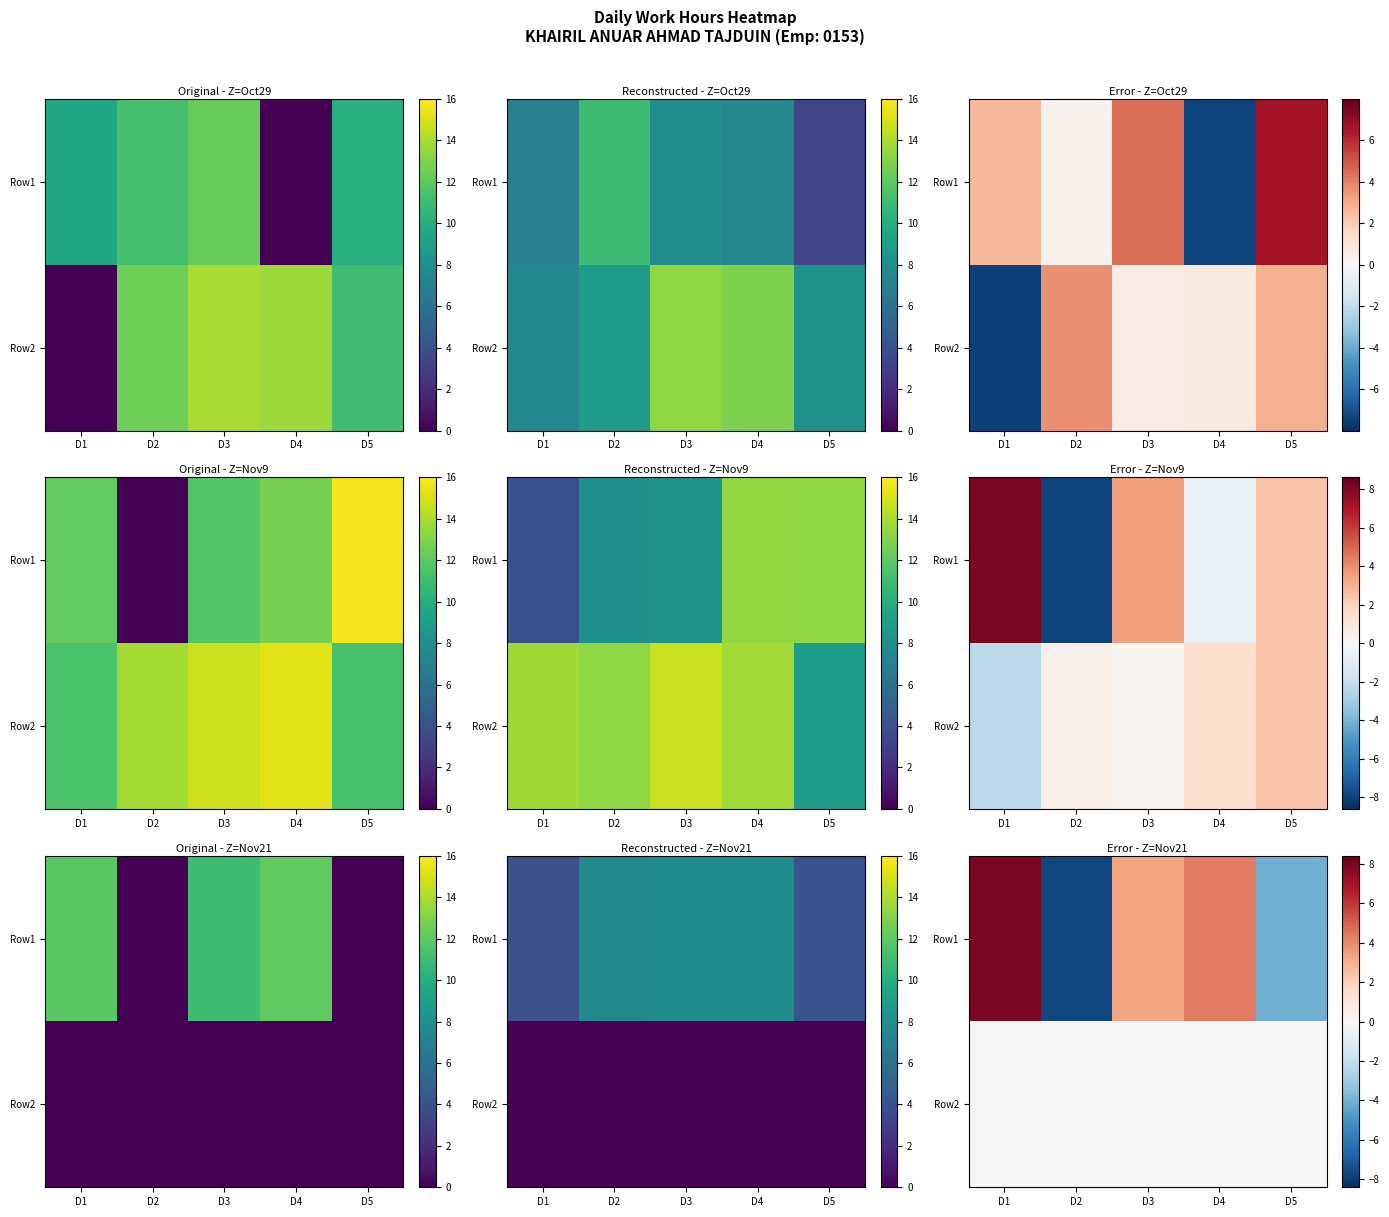

At which category does the chart reach its peak across all series?

D1